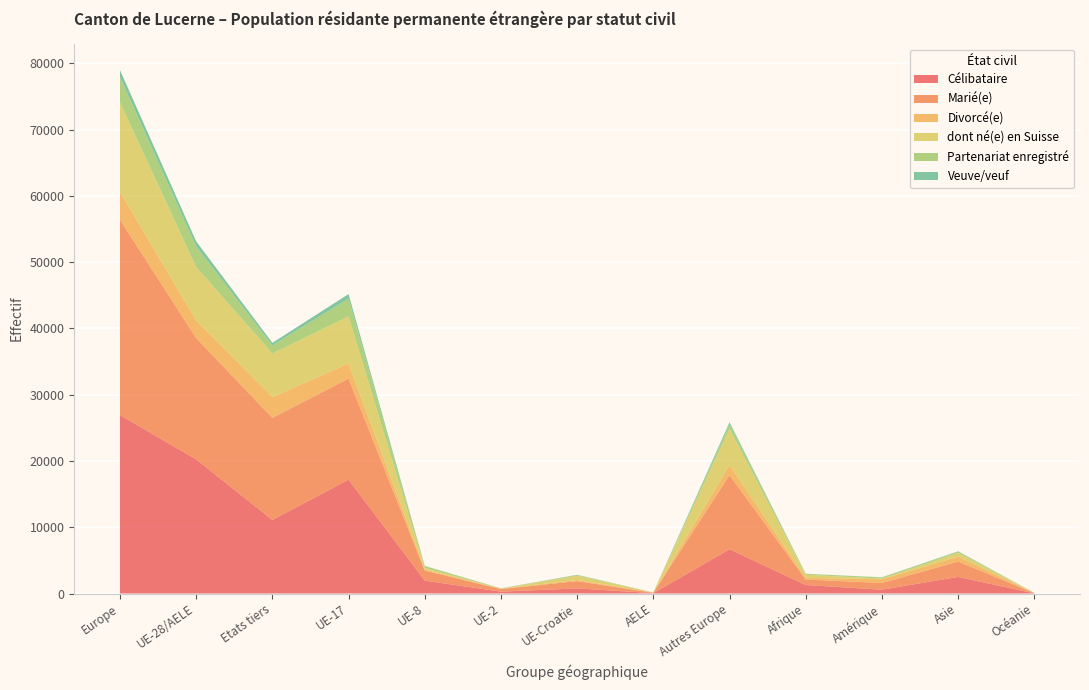

Reading left to right, transcribe all the data shown in this chart.

Célibataire: Europe=26927	UE-28/AELE=20248	Etats tiers=11103	UE-17=17181	UE-8=1950	UE-2=284	UE-Croatie=772	AELE=61	Autres Europe=6679	Afrique=1286	Amérique=575	Asie=2505	Océanie=22
Marié(e): Europe=29481	UE-28/AELE=18293	Etats tiers=15415	UE-17=15246	UE-8=1516	UE-2=381	UE-Croatie=1101	AELE=49	Autres Europe=11188	Afrique=827	Amérique=1021	Asie=2317	Océanie=50
Divorcé(e): Europe=4219	UE-28/AELE=2685	Etats tiers=3120	UE-17=2295	UE-8=148	UE-2=53	UE-Croatie=166	AELE=23	Autres Europe=1534	Afrique=255	Amérique=566	Asie=736	Océanie=25
dont né(e) en Suisse: Europe=13481	UE-28/AELE=8048	Etats tiers=6590	UE-17=7097	UE-8=254	UE-2=25	UE-Croatie=647	AELE=25	Autres Europe=5433	Afrique=474	Amérique=85	Asie=586	Océanie=1
Partenariat enregistré: Europe=3841	UE-28/AELE=3119	Etats tiers=1222	UE-17=2693	UE-8=274	UE-2=37	UE-Croatie=108	AELE=7	Autres Europe=722	Afrique=125	Amérique=185	Asie=181	Océanie=7
Veuve/veuf: Europe=1034	UE-28/AELE=744	Etats tiers=378	UE-17=682	UE-8=24	UE-2=5	UE-Croatie=33	AELE=1	Autres Europe=290	Afrique=18	Amérique=17	Asie=53	Océanie=0